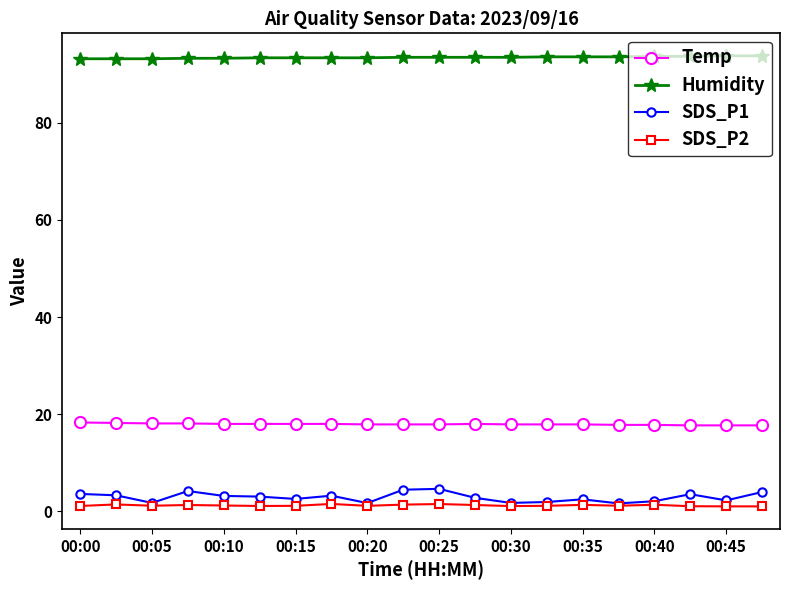

What is the highest value of the Humidity series?

93.8